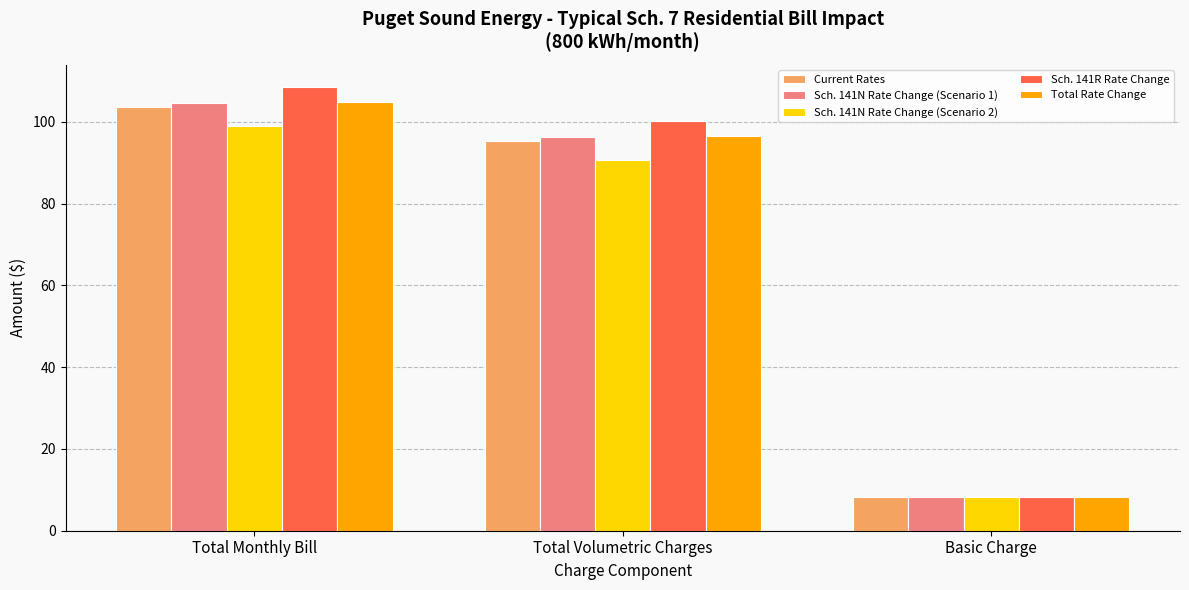

What is the difference between the highest and lowest values at Total Volumetric Charges?

9.6